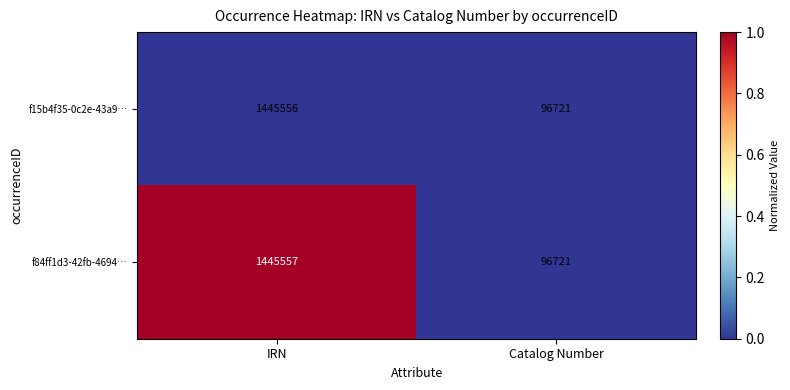

Reading left to right, what are all the values shown in this chart?

f15b4f35-0c2e-43a9…: IRN=1445556	Catalog Number=96721
f84ff1d3-42fb-4694…: IRN=1445557	Catalog Number=96721